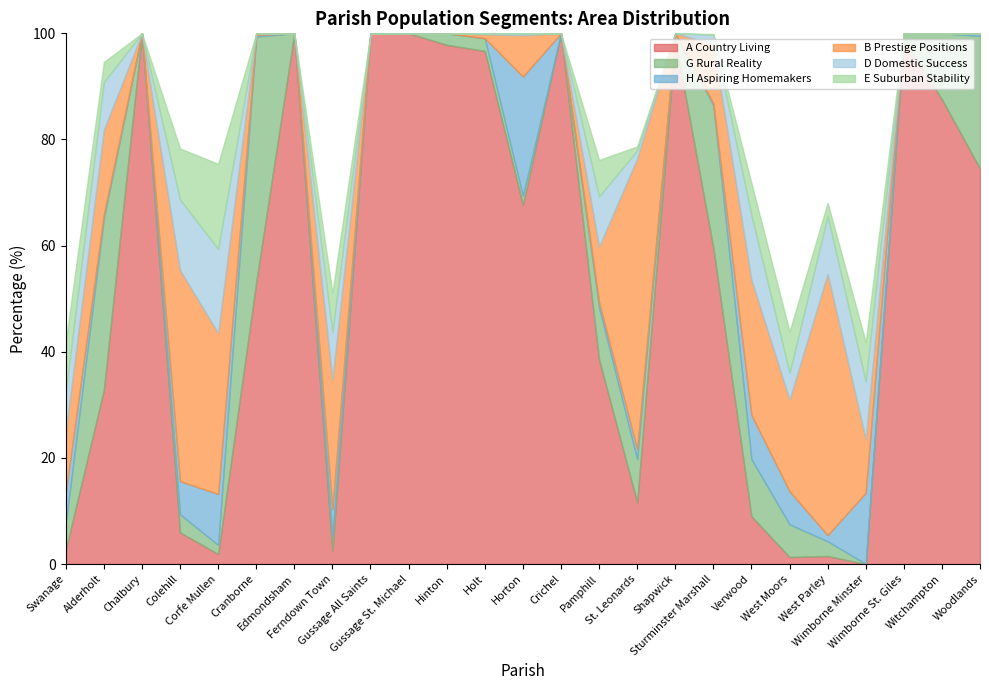

What is the label of the 7th point from the left?

Edmondsham